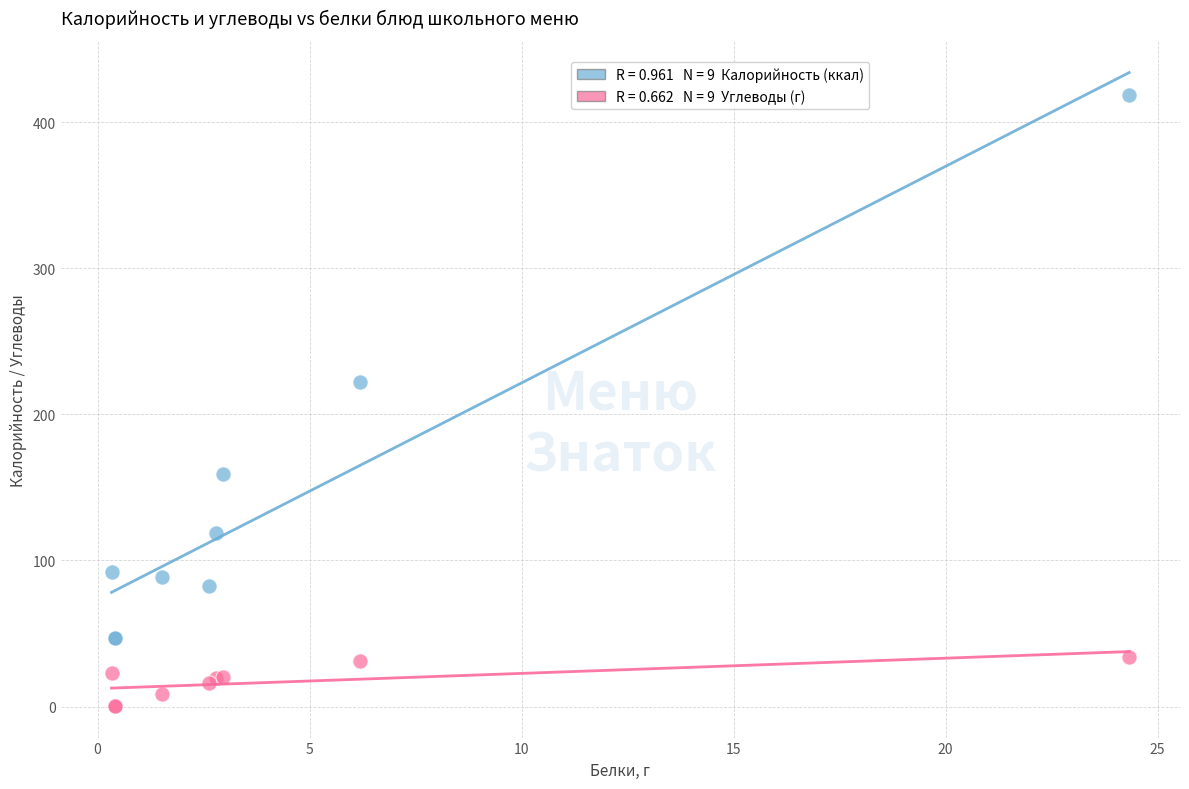

Across all series, what Y value is closest to 209?

222.0